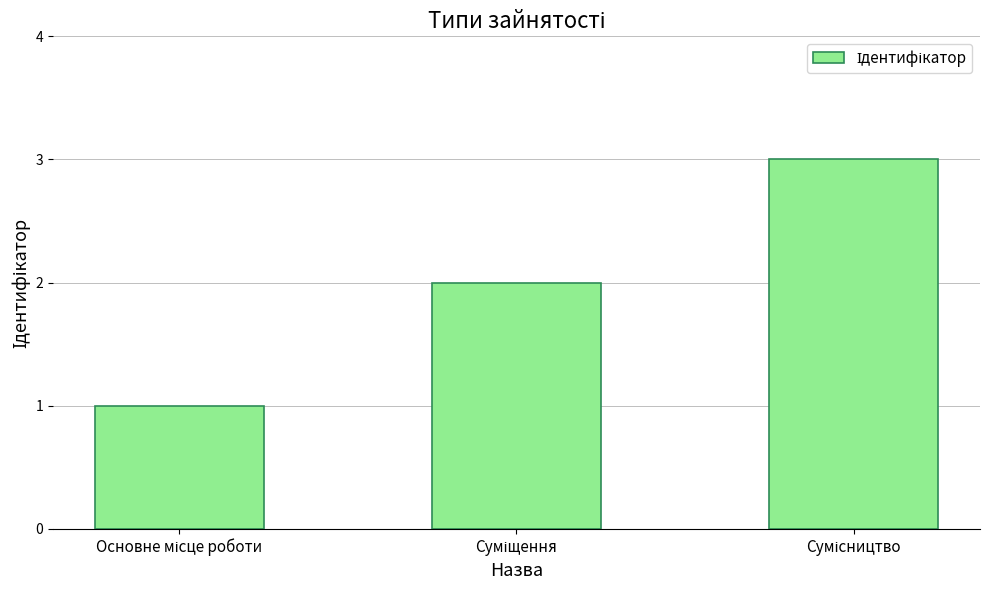

What is the sum of all values?

6